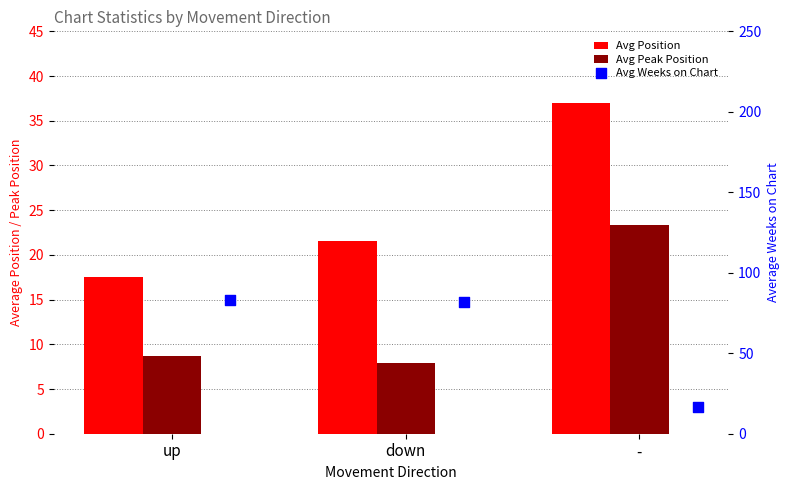

What are all the series names shown in the legend?

Avg Position, Avg Peak Position, Avg Weeks on Chart